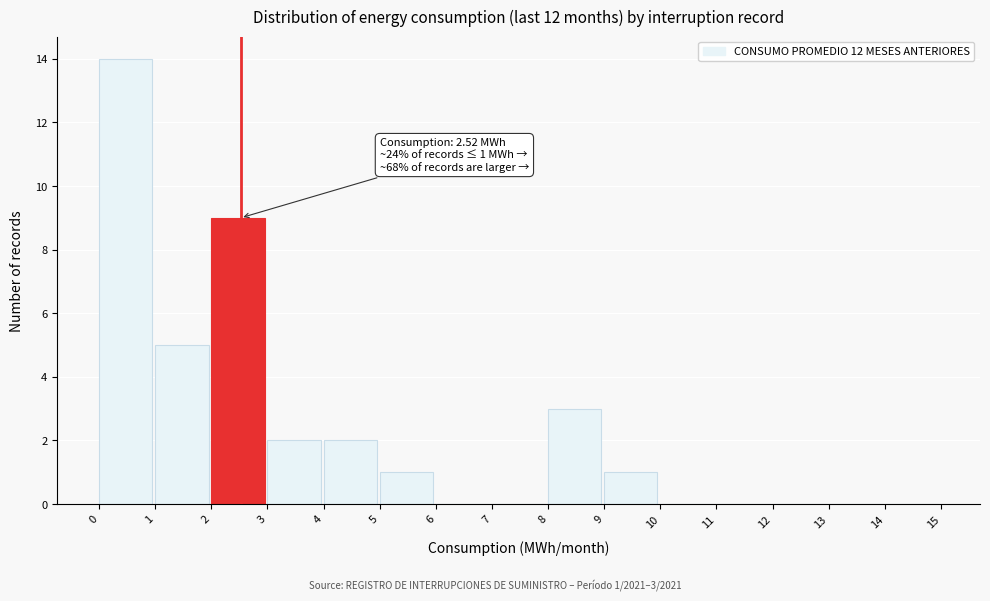

Over which range of the x-axis is the bar tallest?

0 to 1